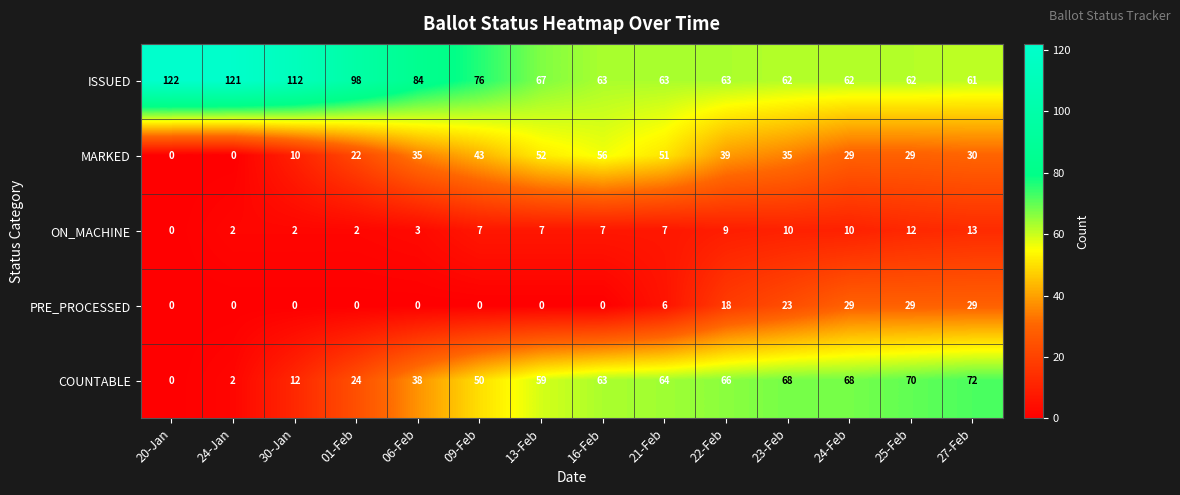

Which series has the largest range (max minus min)?

COUNTABLE